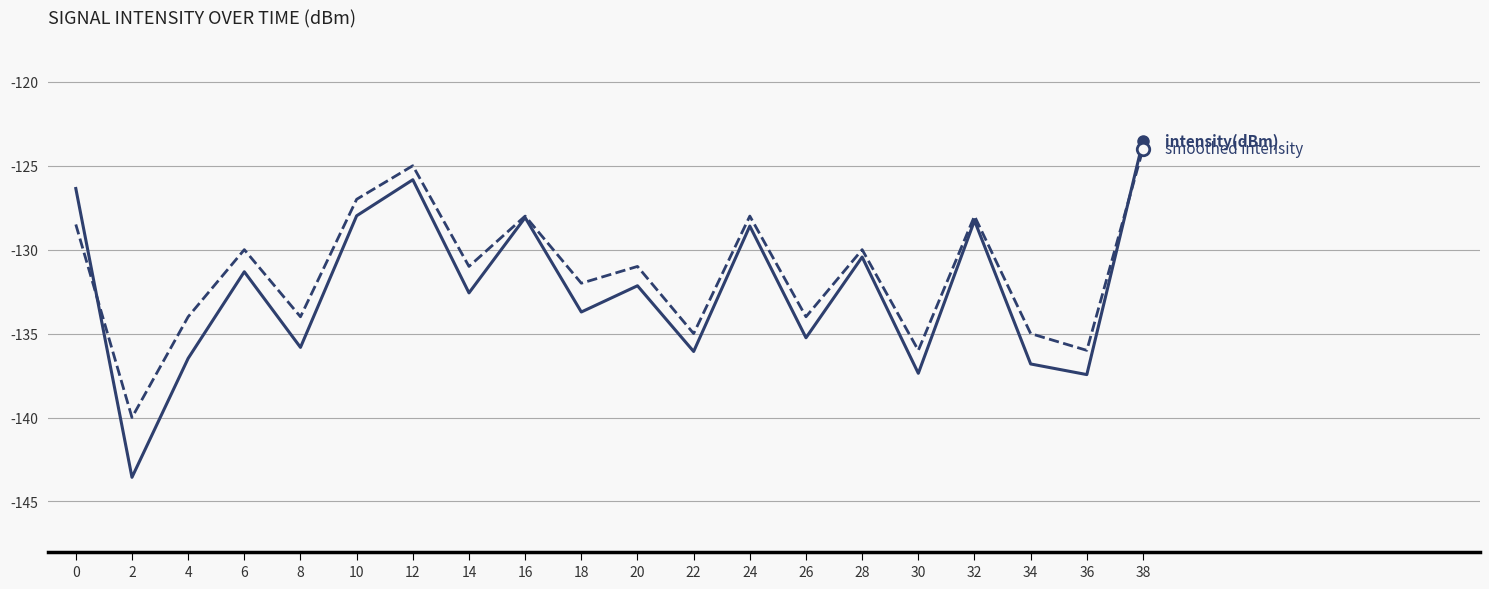

What is the total value across all series at 6?

-261.3